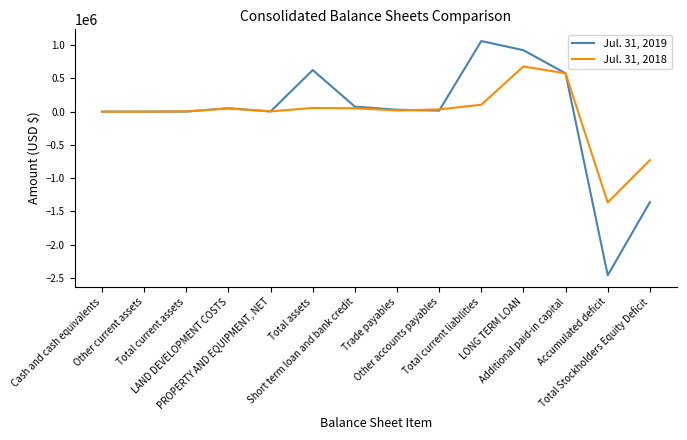

What is the sum of all Jul. 31, 2019 values?

-451510